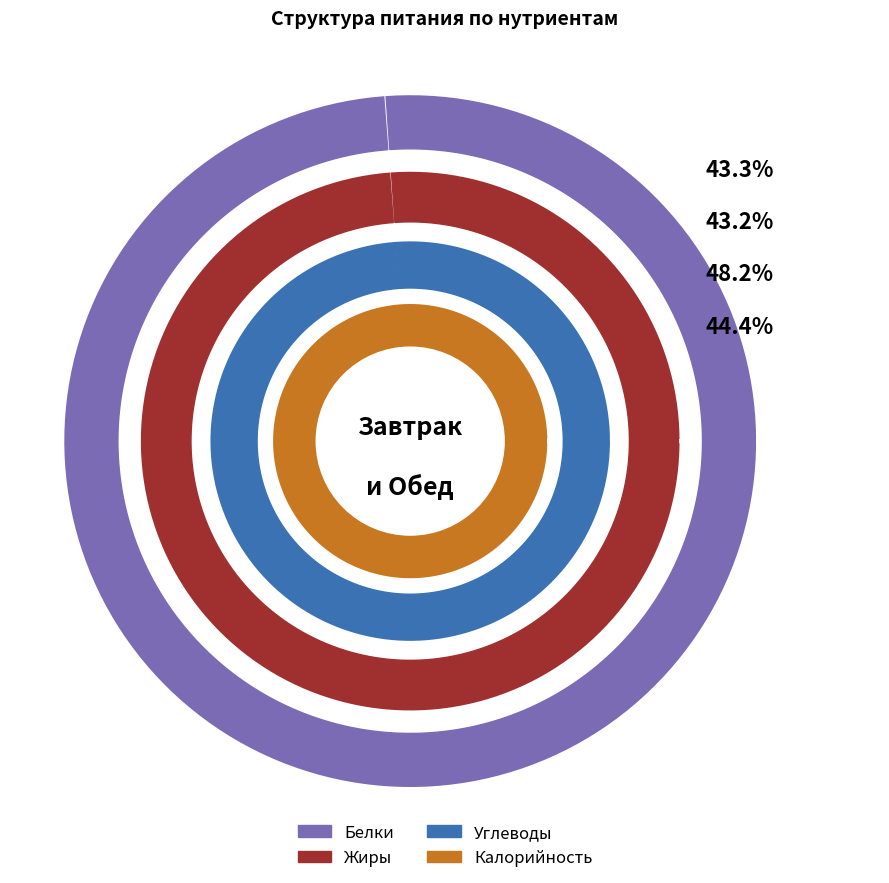

To the nearest percent, what is the difference between the Завтрак and Обед slice percentages?

11%